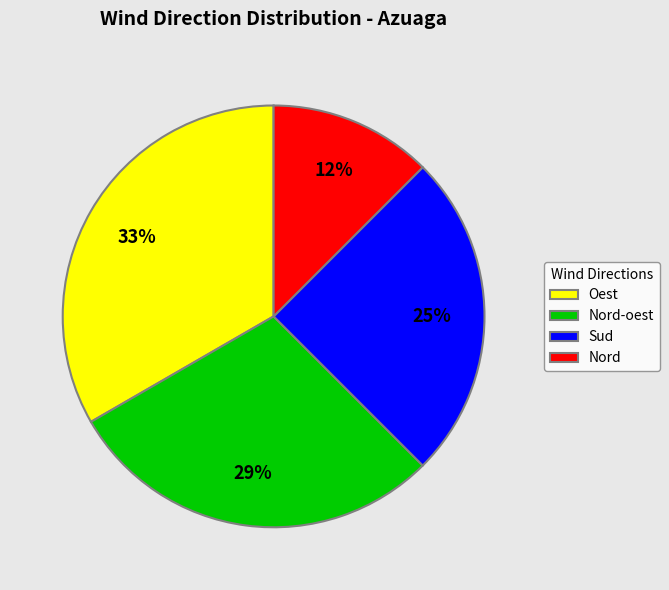

Does any single category account for the majority?

No